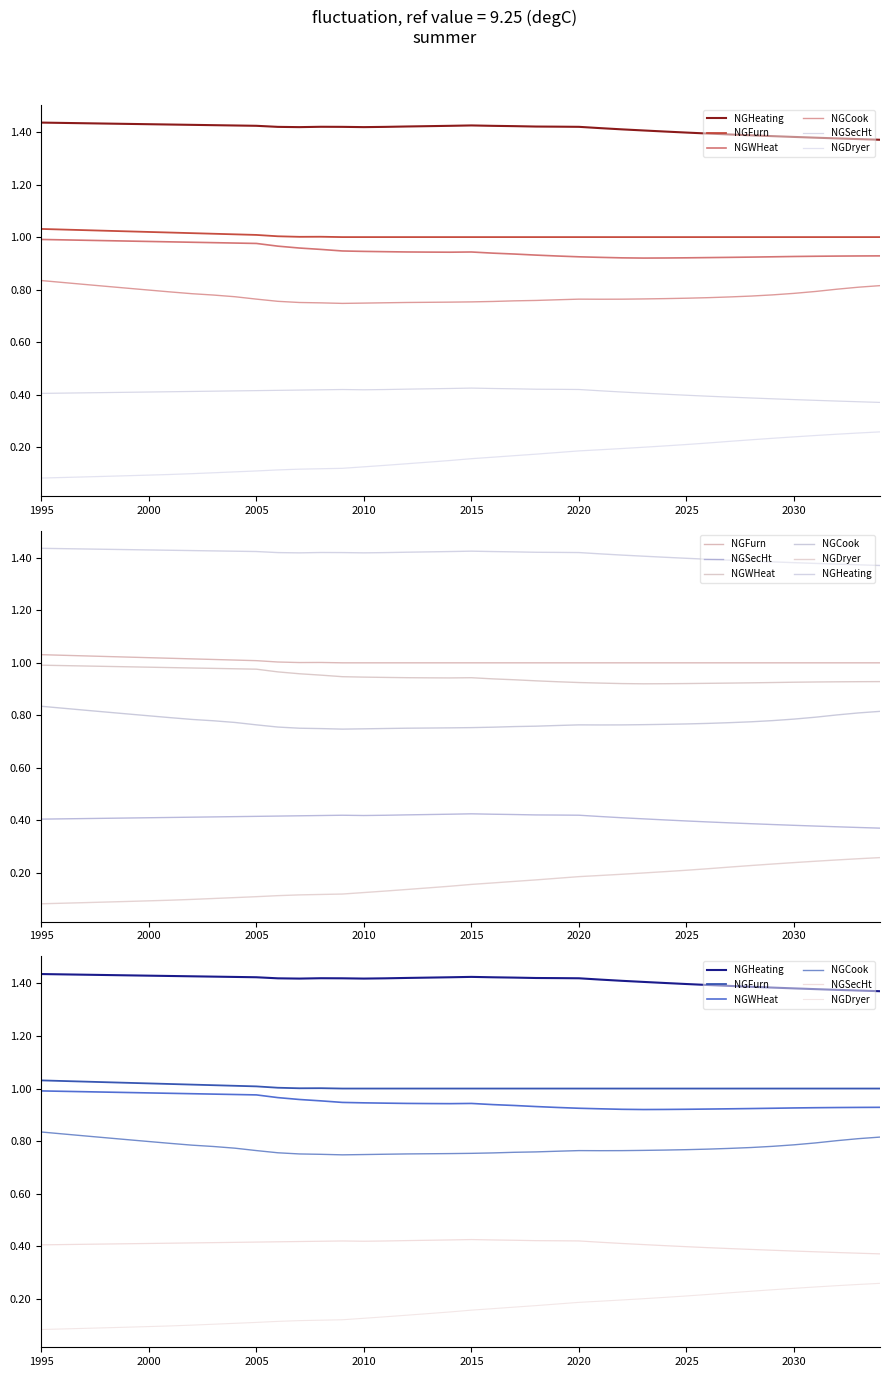

What is the smallest value displayed?

0.1